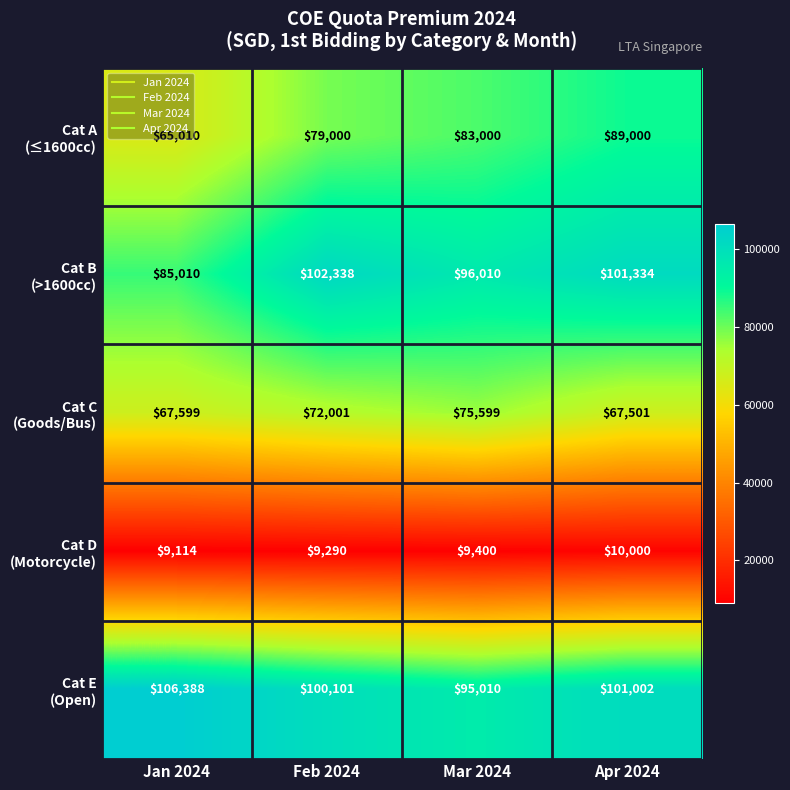

What is the total value across all series at Mar 2024?

359019